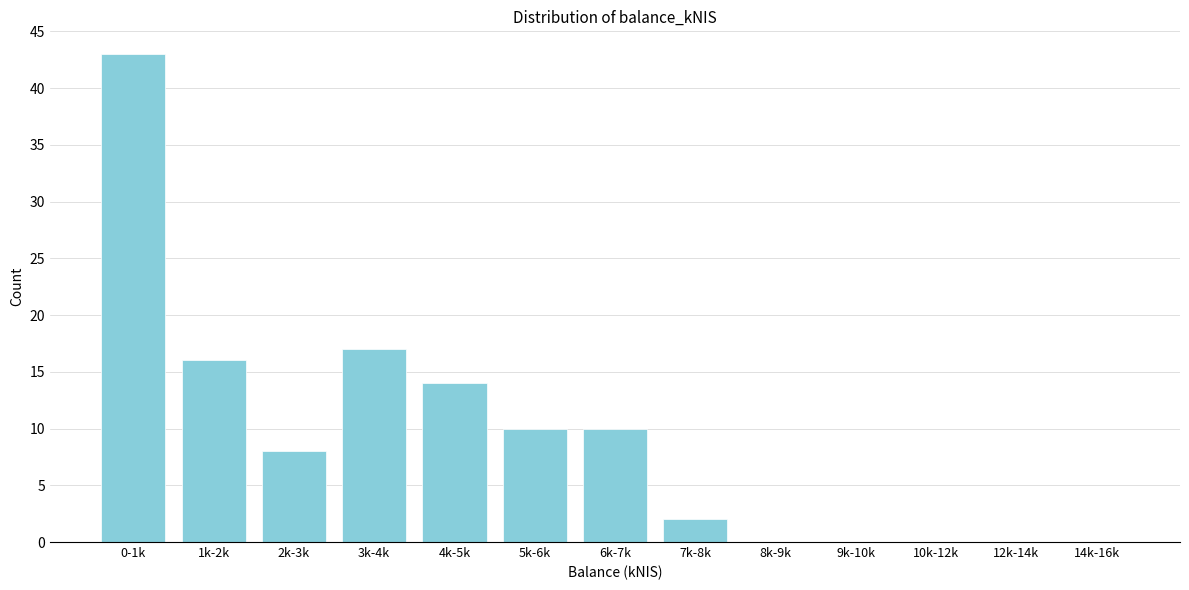

Reading left to right, list all the values displayed in this chart.

0-1k=43	1k-2k=16	2k-3k=8	3k-4k=17	4k-5k=14	5k-6k=10	6k-7k=10	7k-8k=2	8k-9k=0	9k-10k=0	10k-12k=0	12k-14k=0	14k-16k=0